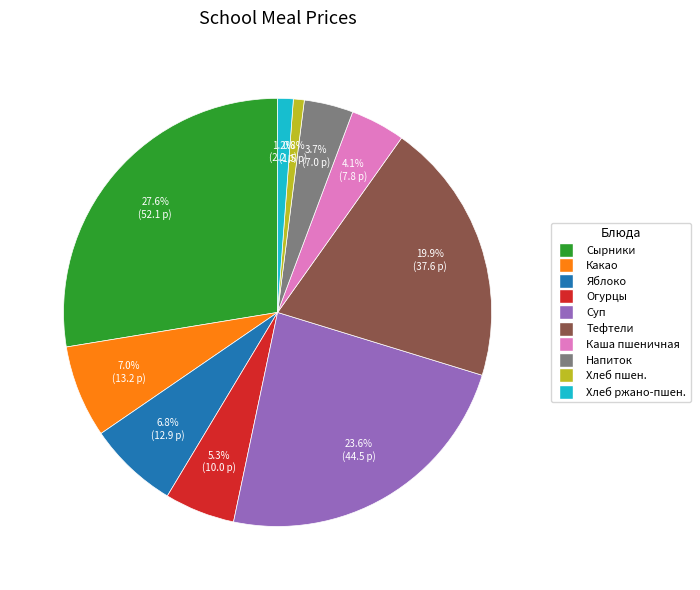

Is there a majority slice in this chart?

No